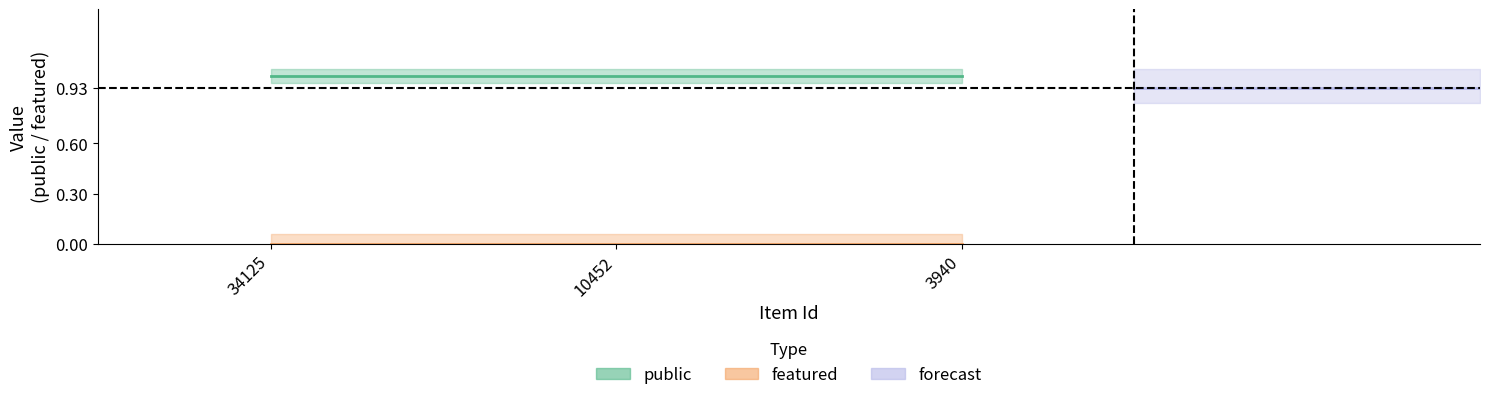

Does the chart have visible grid lines?

No